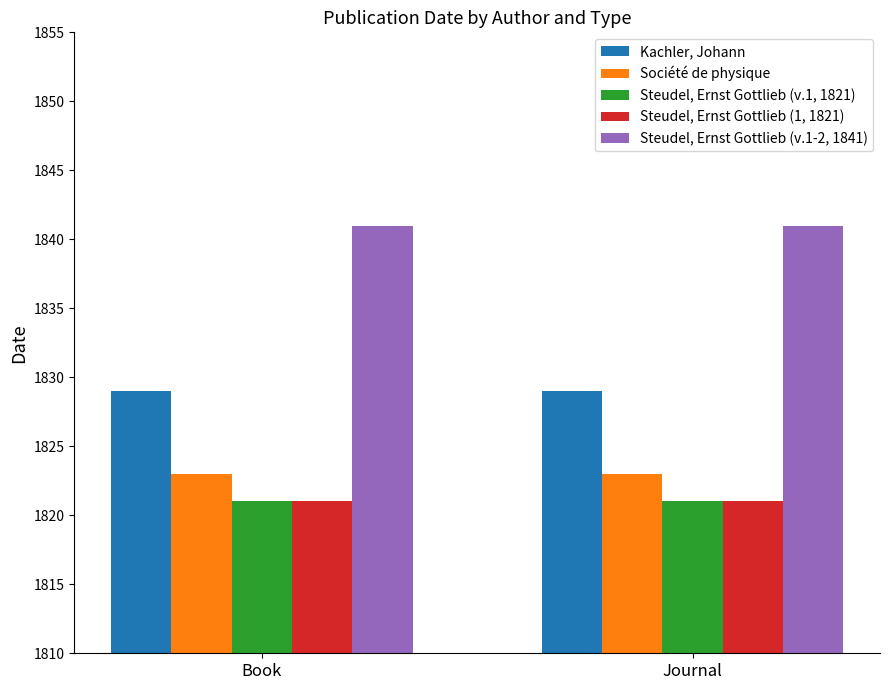

How many categories are shown in the chart?

2